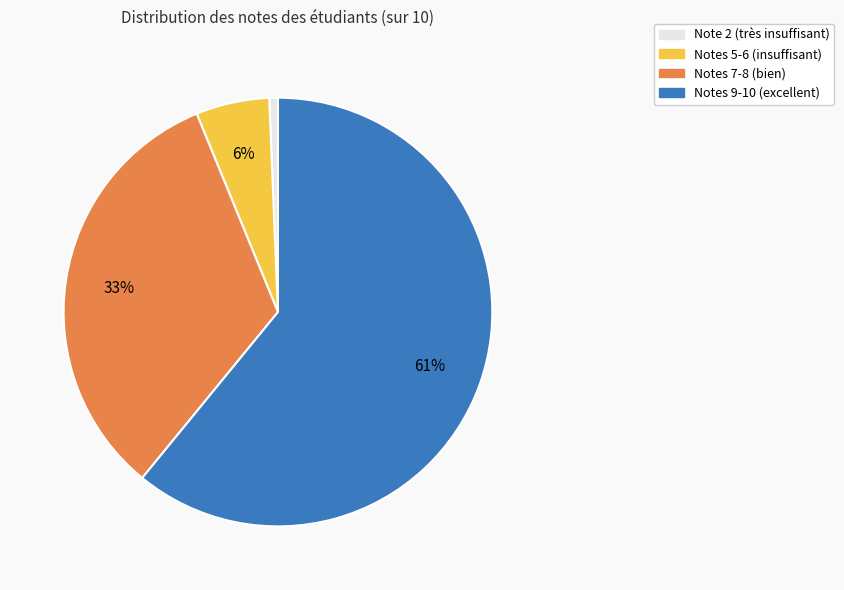

To the nearest percent, what is the average slice percentage?

25%